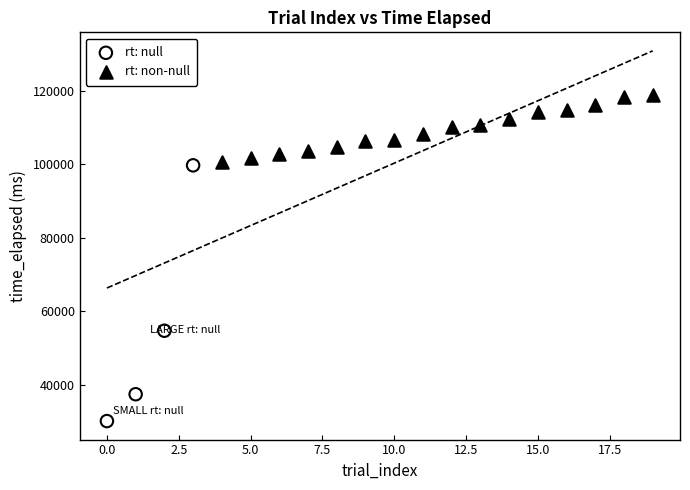

Which series reaches the minimum Y coordinate?

rt: null